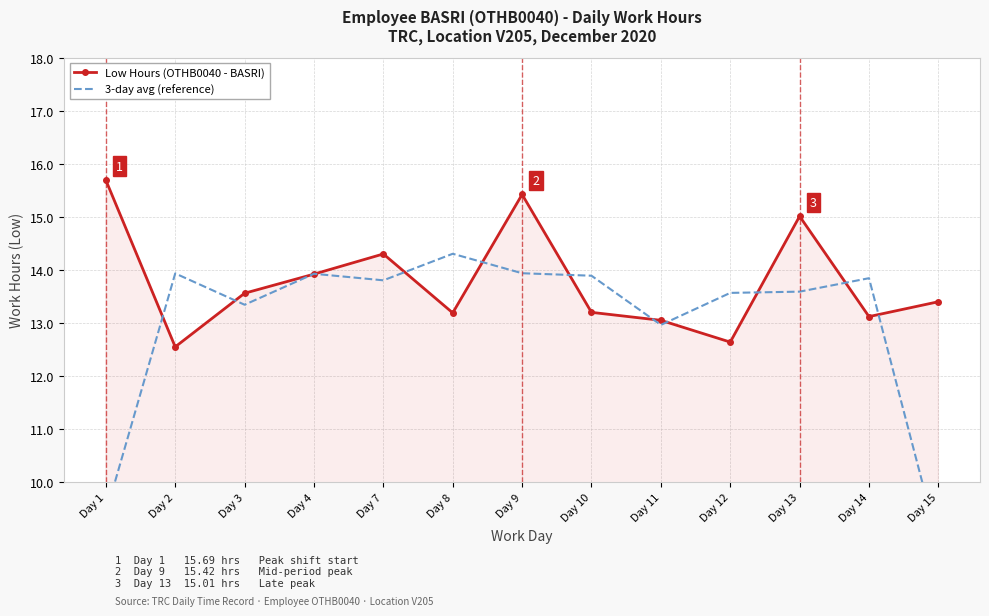

Rank the series at Day 7 from highest to lowest value.

Low Hours (OTHB0040 - BASRI), 3-day avg (reference)